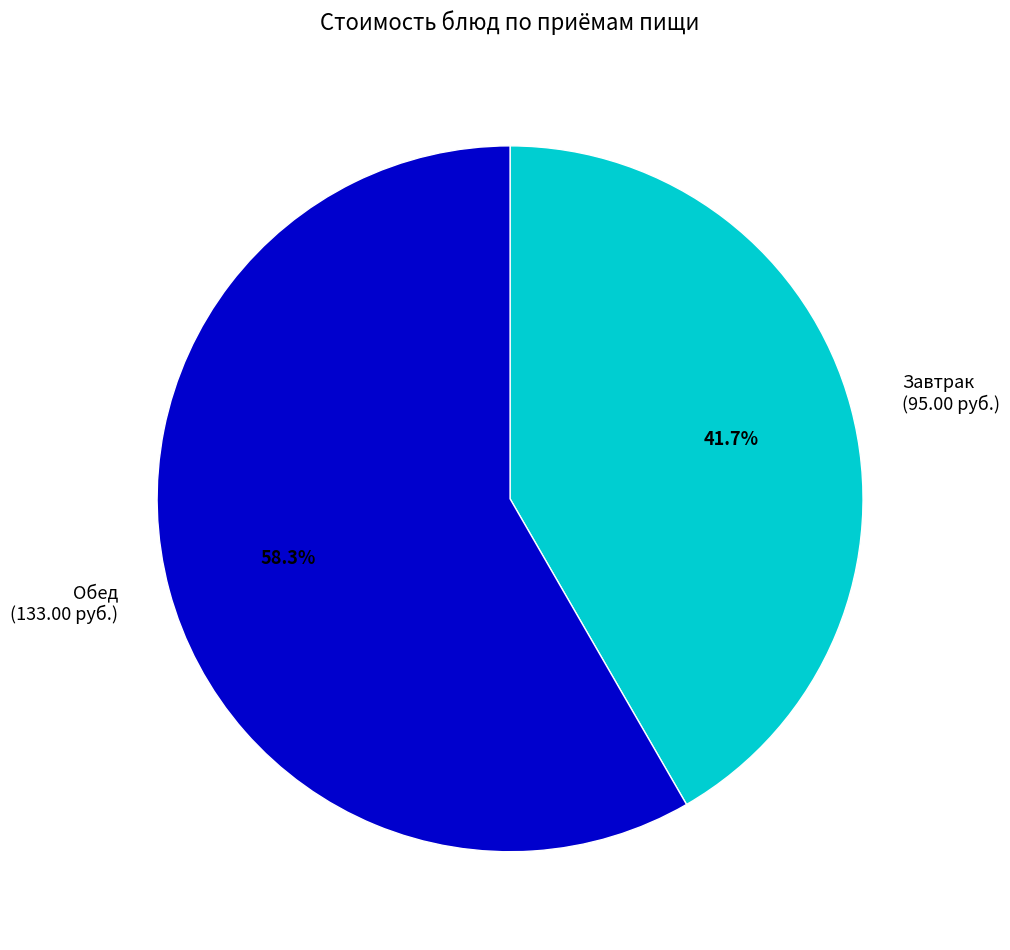

How many slices are in this pie chart?

2